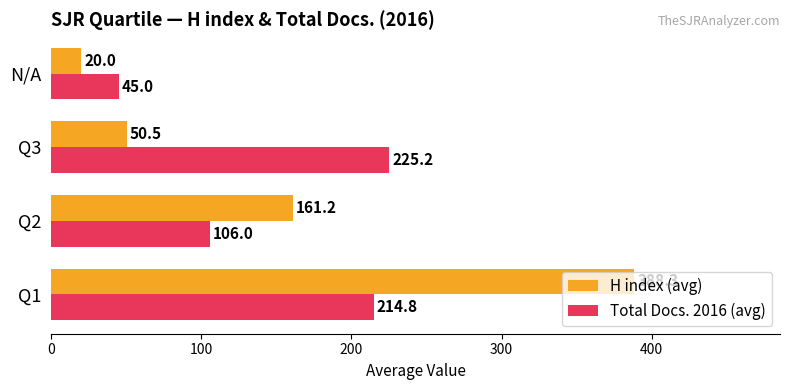

The Total Docs. 2016 (avg) series shows 45.0 at N/A. True or false?

True